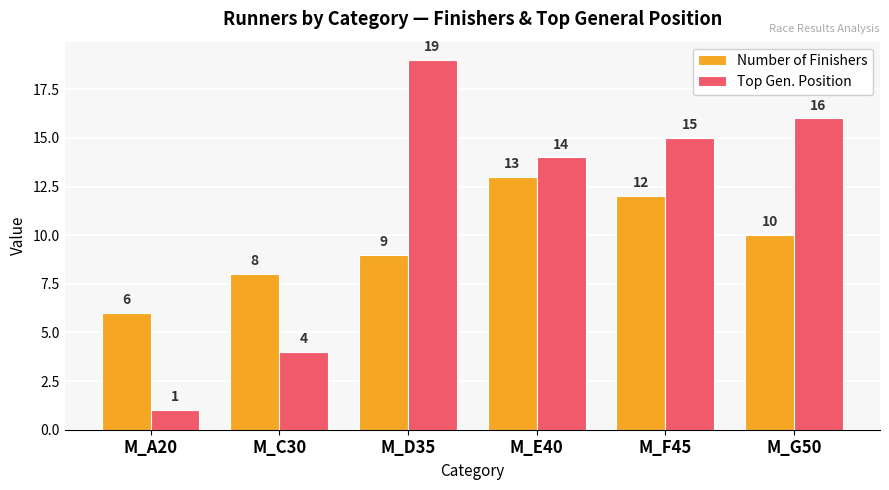

What is the average value of the Number of Finishers series?

10